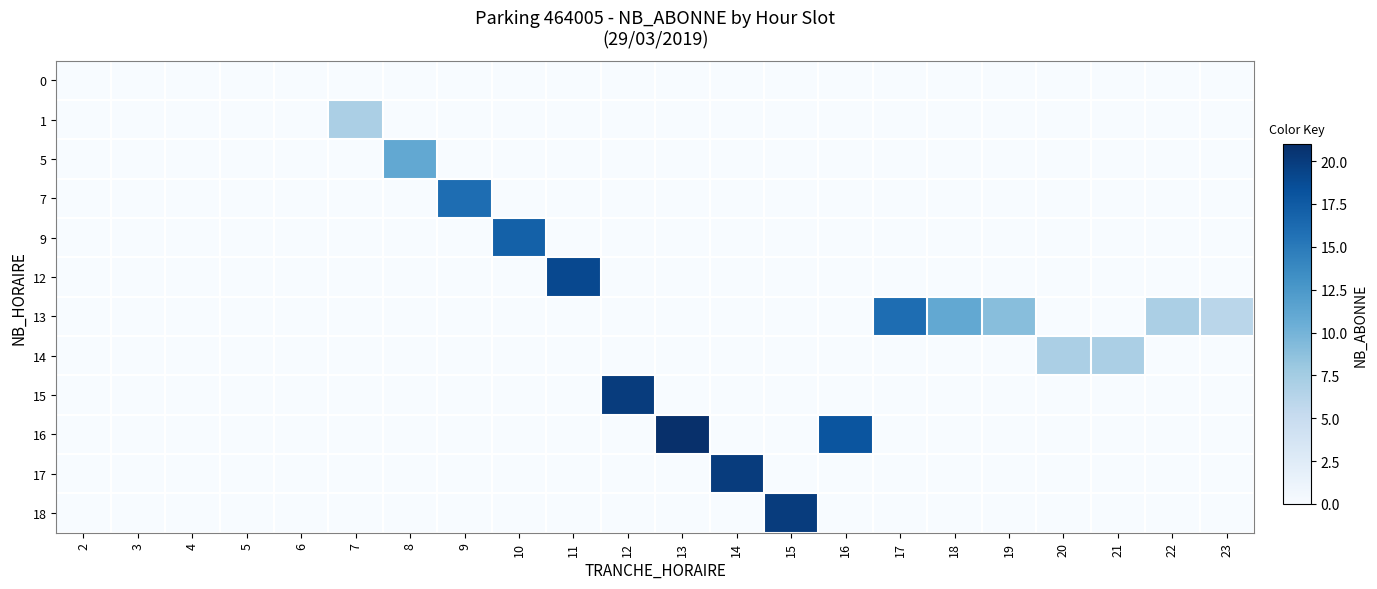

Count the number of data series in this chart.

12